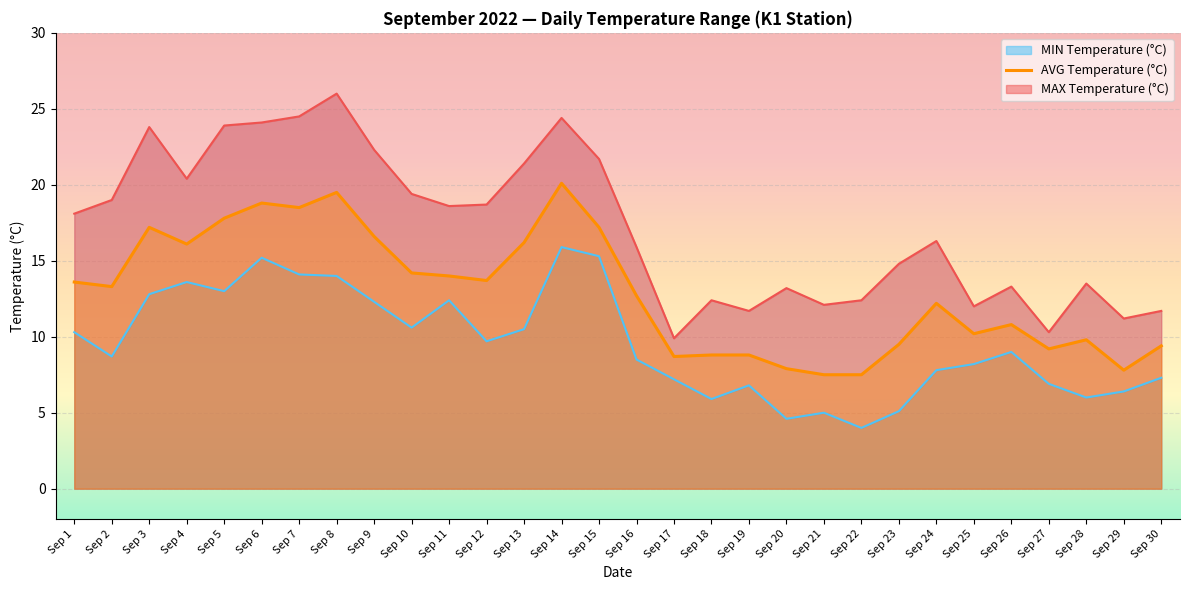

List the labels in order of value, largest first.

Sep 14, Sep 8, Sep 6, Sep 7, Sep 5, Sep 3, Sep 15, Sep 9, Sep 13, Sep 4, Sep 10, Sep 11, Sep 12, Sep 1, Sep 2, Sep 16, Sep 24, Sep 26, Sep 25, Sep 28, Sep 23, Sep 30, Sep 27, Sep 18, Sep 19, Sep 17, Sep 20, Sep 29, Sep 21, Sep 22